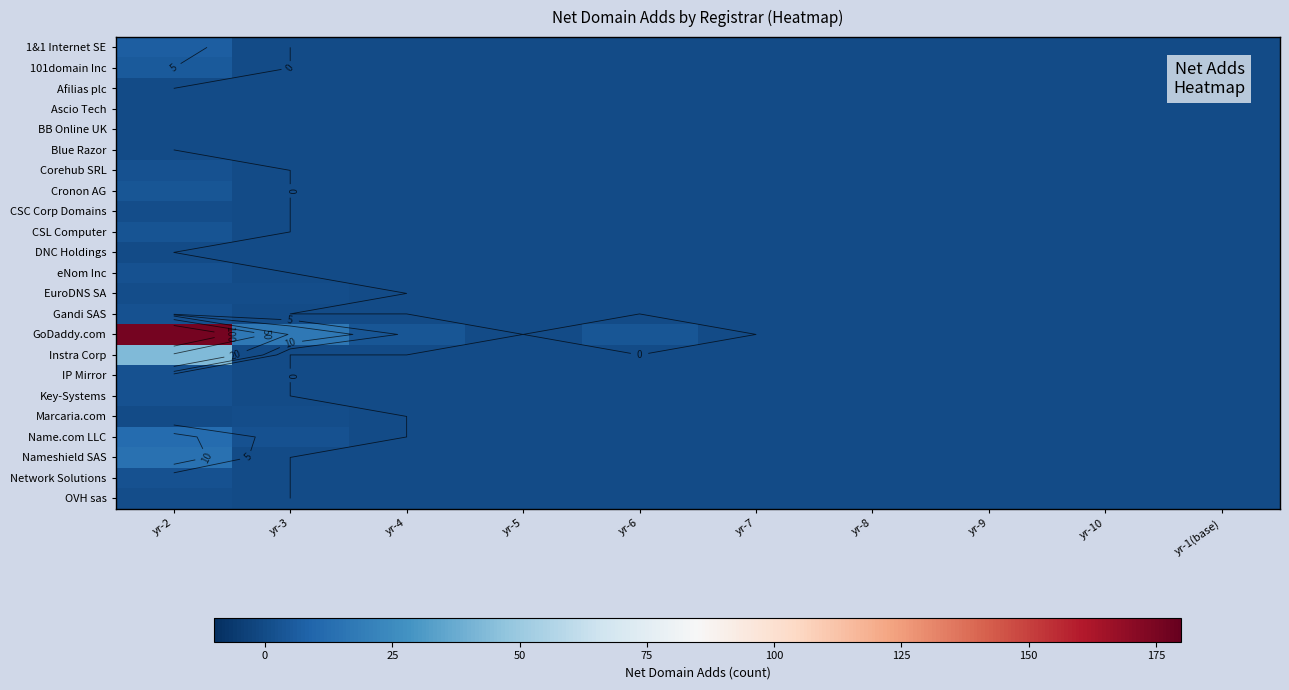

Is it true that Name.com LLC equals 5 at yr-10?

False